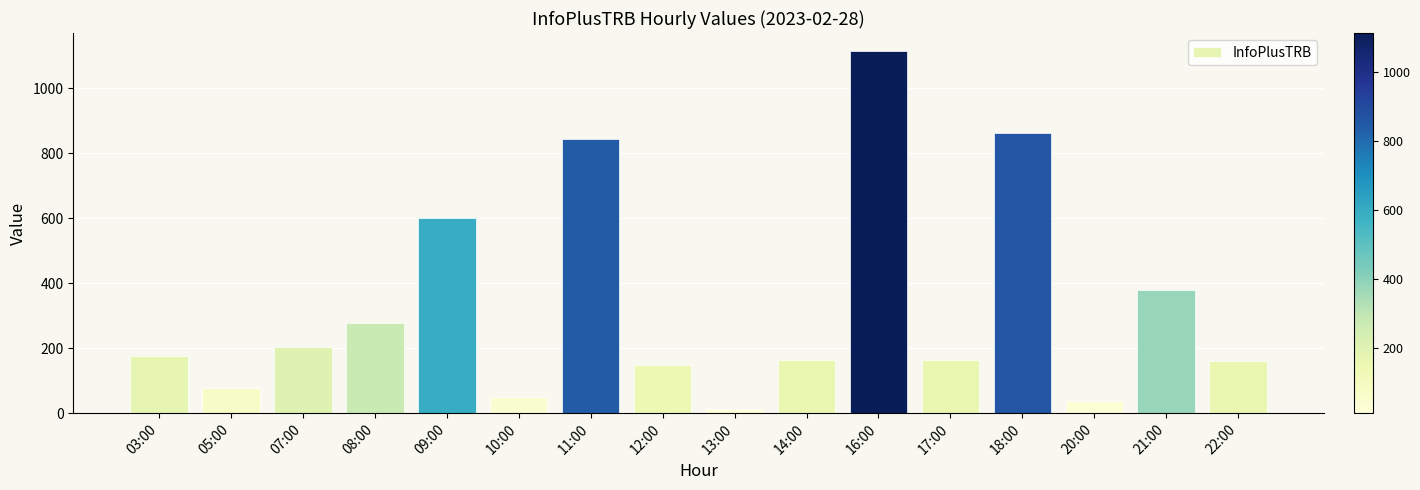

At which category does the chart reach its peak across all series?

16:00